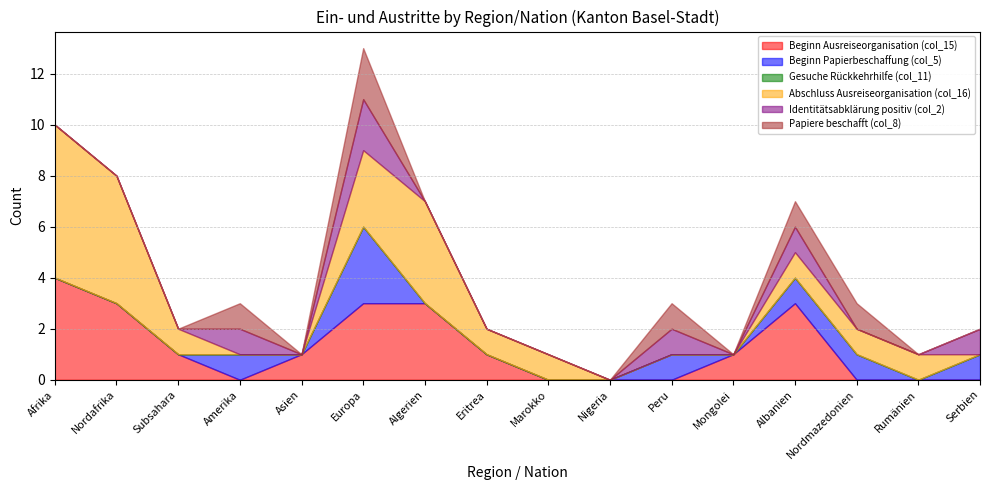

Between Subsahara and Asien, which is larger?

Subsahara